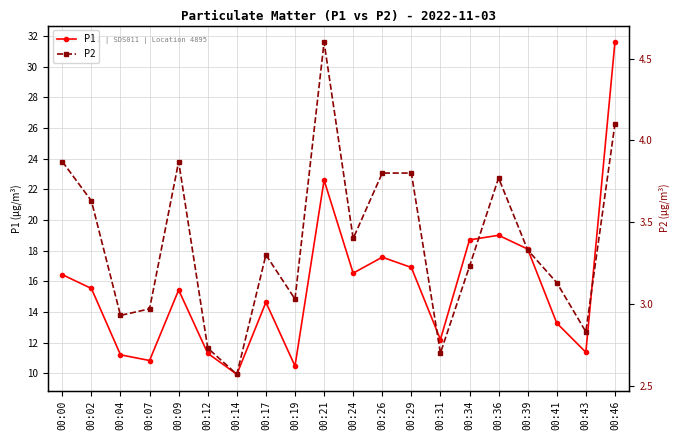

What is the spread (max minus min) of values at 00:00?

12.6